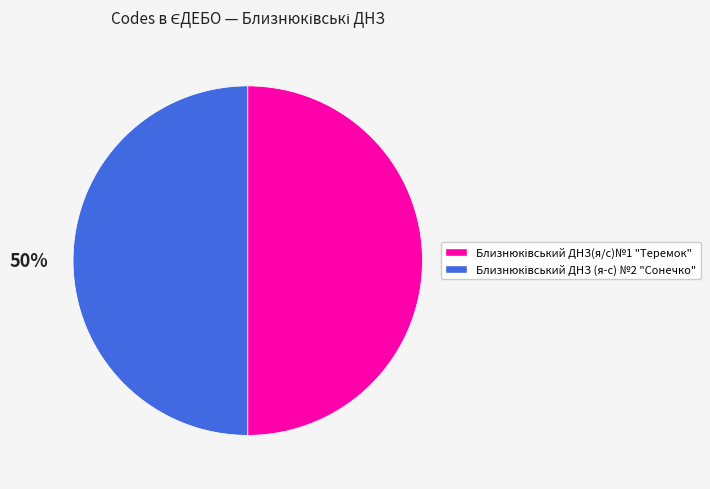

To the nearest percent, what is the average slice percentage?

50%